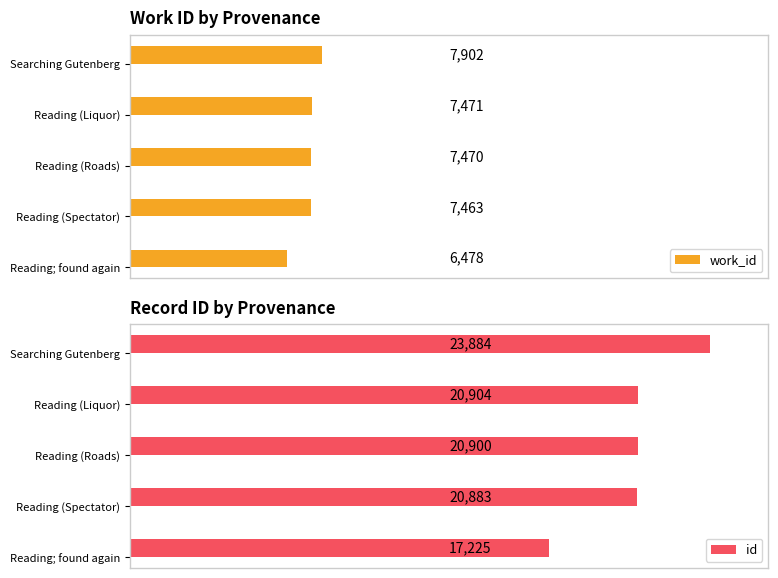

List the labels in order of work_id value, largest first.

Searching Gutenberg, Reading (Liquor), Reading (Roads), Reading (Spectator), Reading; found again